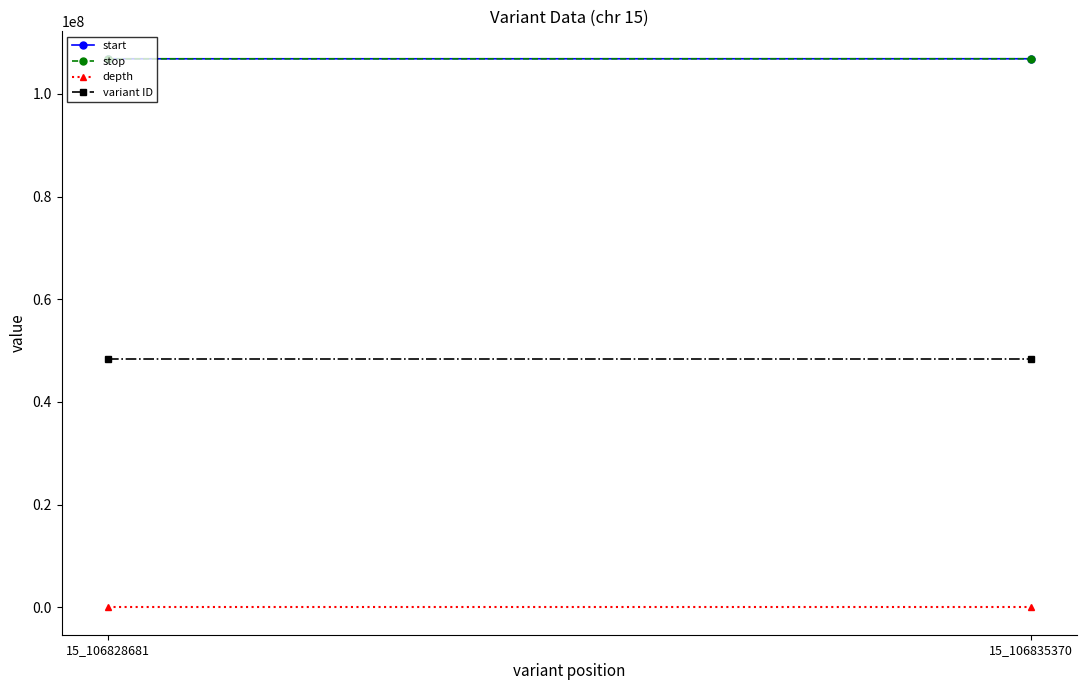

At how many categories does at least one series exceed 93705709?

2